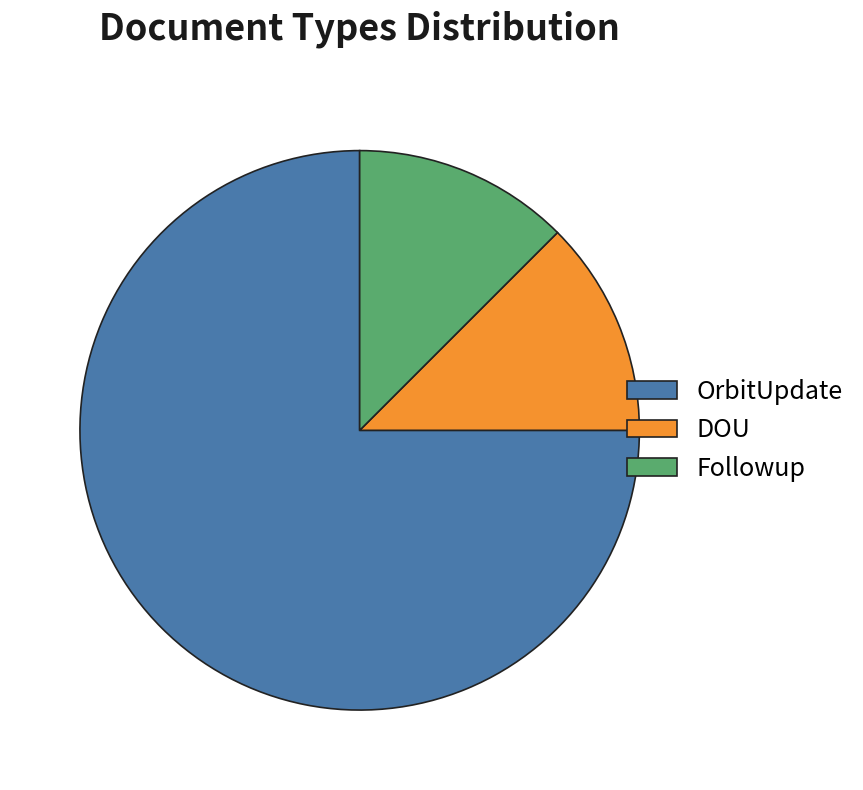

Which has a higher value, OrbitUpdate or DOU?

OrbitUpdate